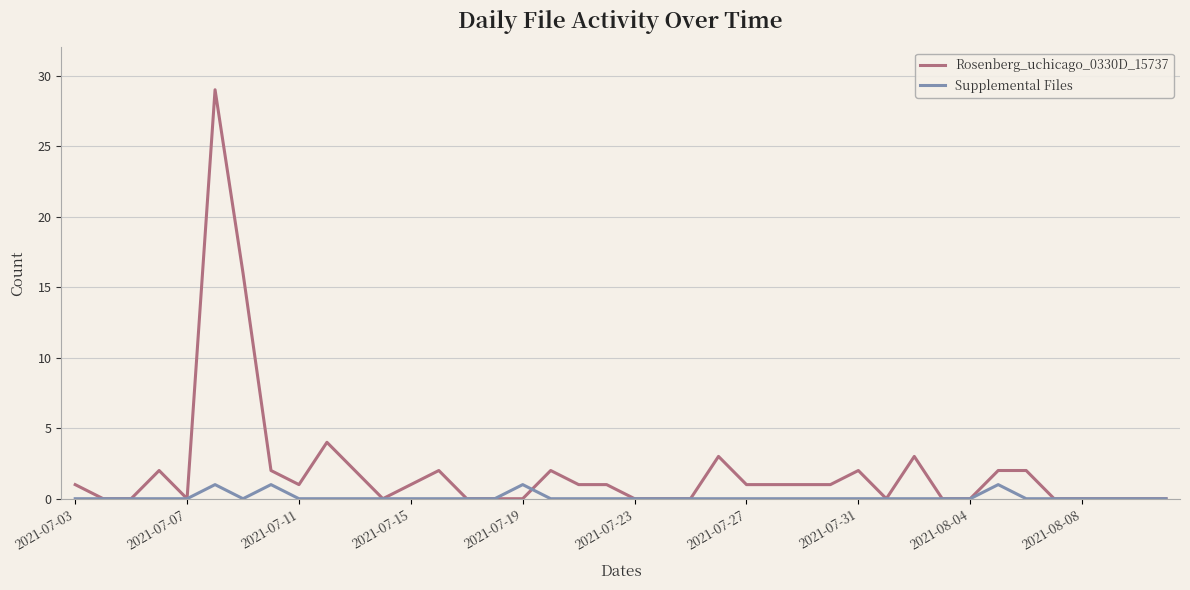

Rank the series by their average value, from highest to lowest.

Rosenberg_uchicago_0330D_15737, Supplemental Files